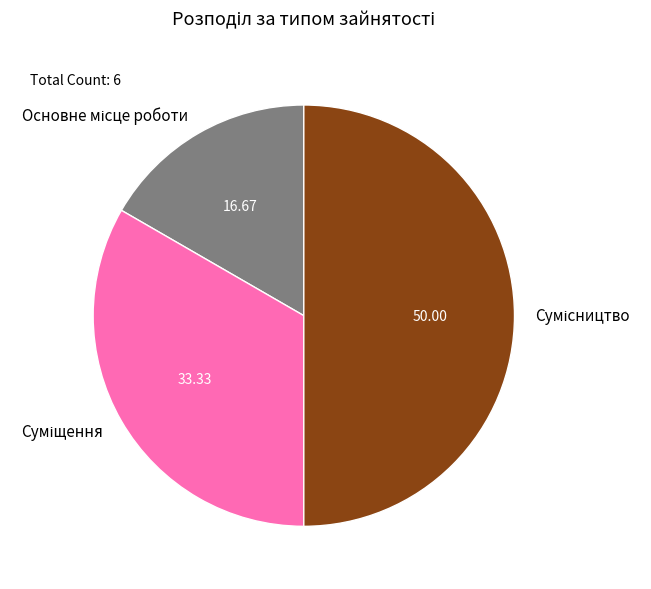

How many segments does this pie chart have?

3